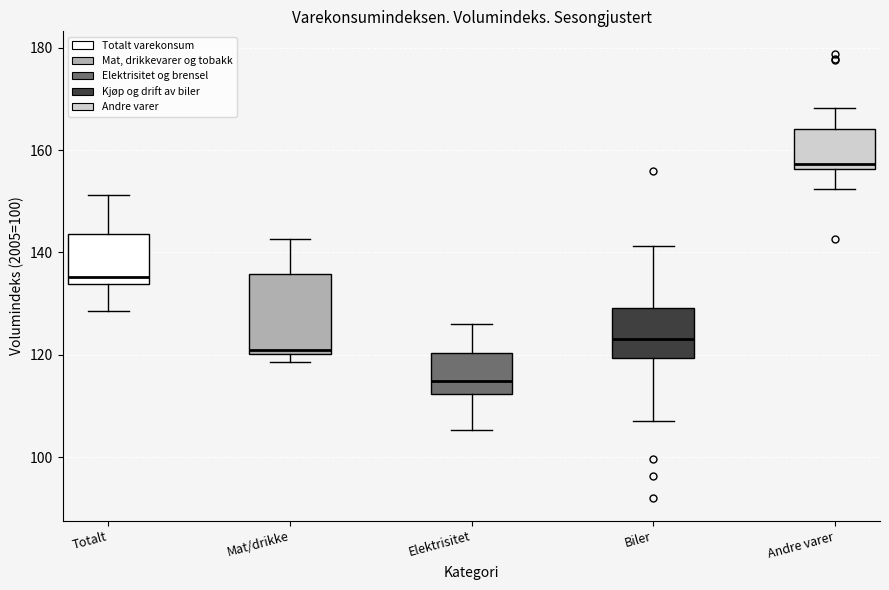

Reading left to right, read every box against the y-axis: the position of its median line, the range the box covers, and the ends of its whiskers. The values are not printed on the chart, so give them approximately, as read against the axis.

Totalt: median 136, box 134 to 144, whiskers 128 to 152
Mat/drikke: median 120 (just above the box's lower edge), box 120 to 136, whiskers 118 to 142
Elektrisitet: median 114, box 112 to 120, whiskers 106 to 126
Biler: median 124, box 120 to 130, whiskers 108 to 142
Andre varer: median 158, box 156 to 164, whiskers 152 to 168